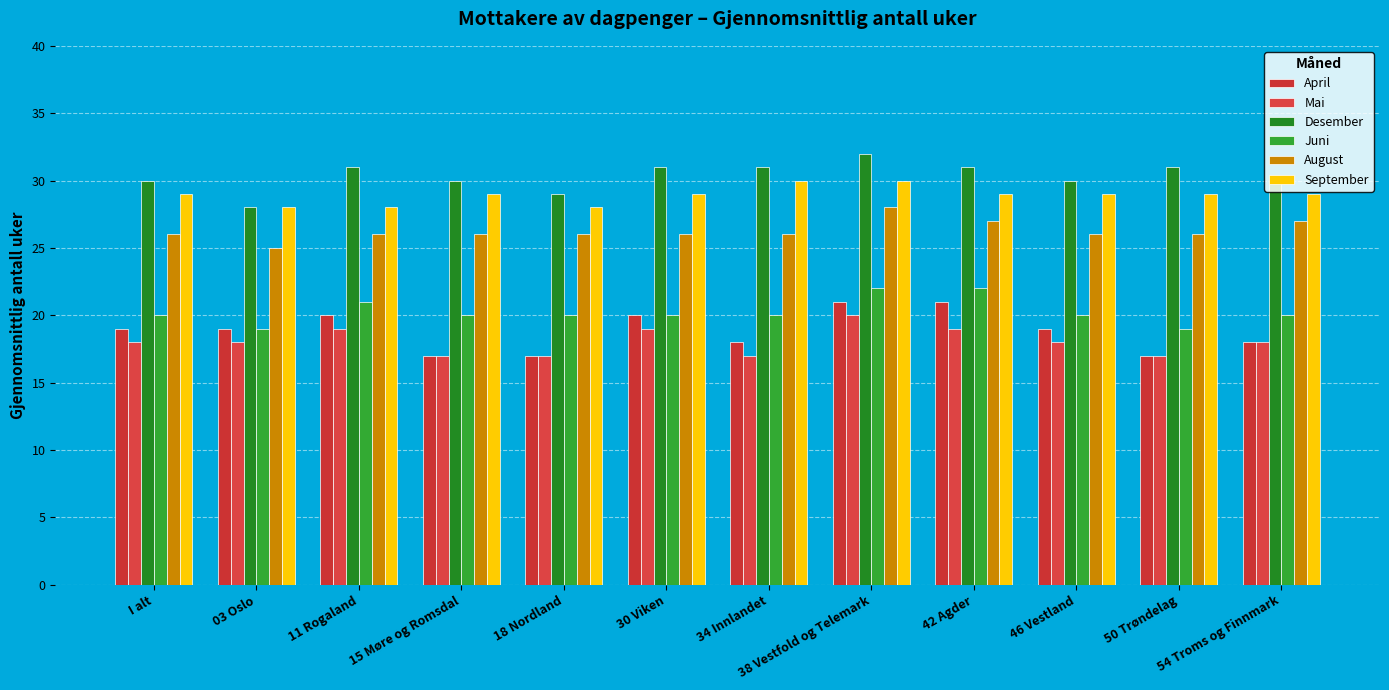

List the labels in order of Desember value, largest first.

38 Vestfold og Telemark, 11 Rogaland, 30 Viken, 34 Innlandet, 42 Agder, 50 Trøndelag, I alt, 15 Møre og Romsdal, 46 Vestland, 54 Troms og Finnmark, 18 Nordland, 03 Oslo